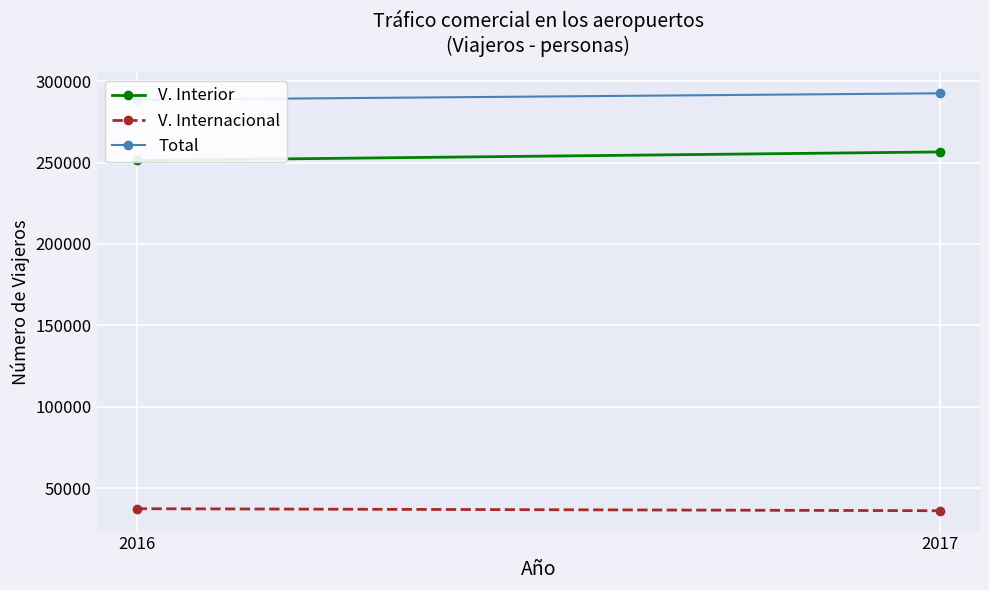

What is the value of the V. Interior point at the 1st from the left?

251354